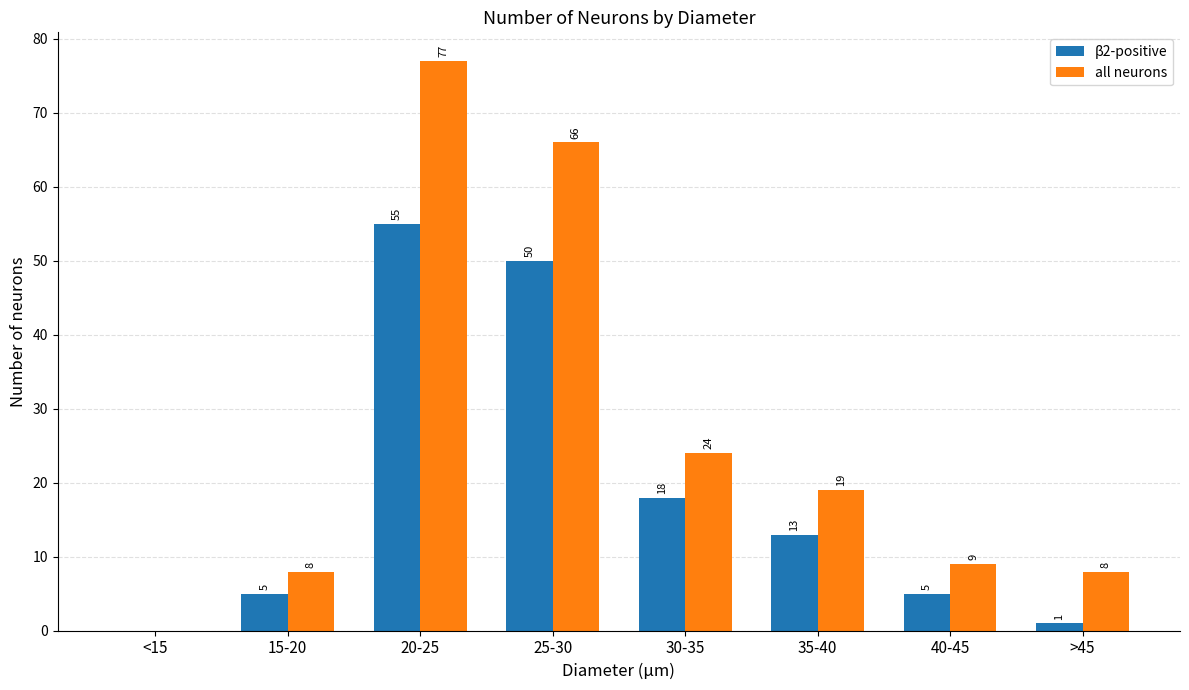

Is it true that all neurons equals 5 at 15-20?

False